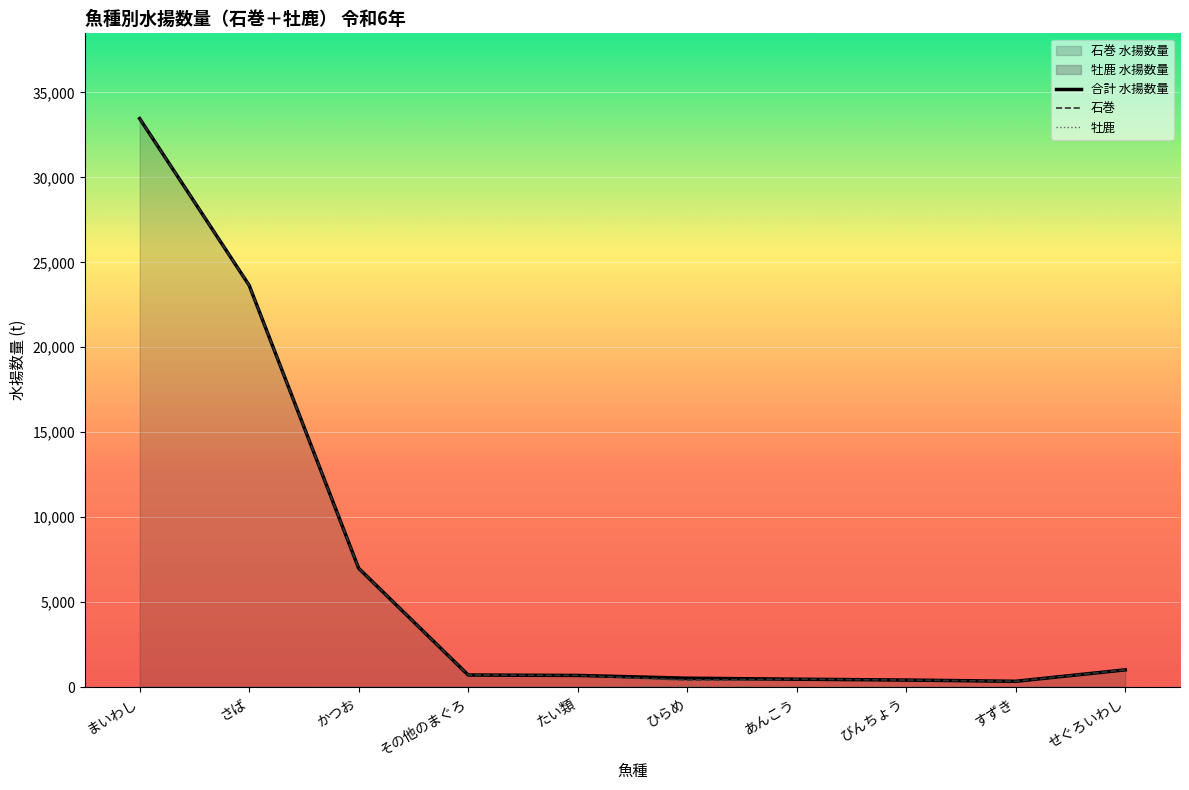

What is the difference between the second highest and minimum values in the 牡鹿 series?

0.3